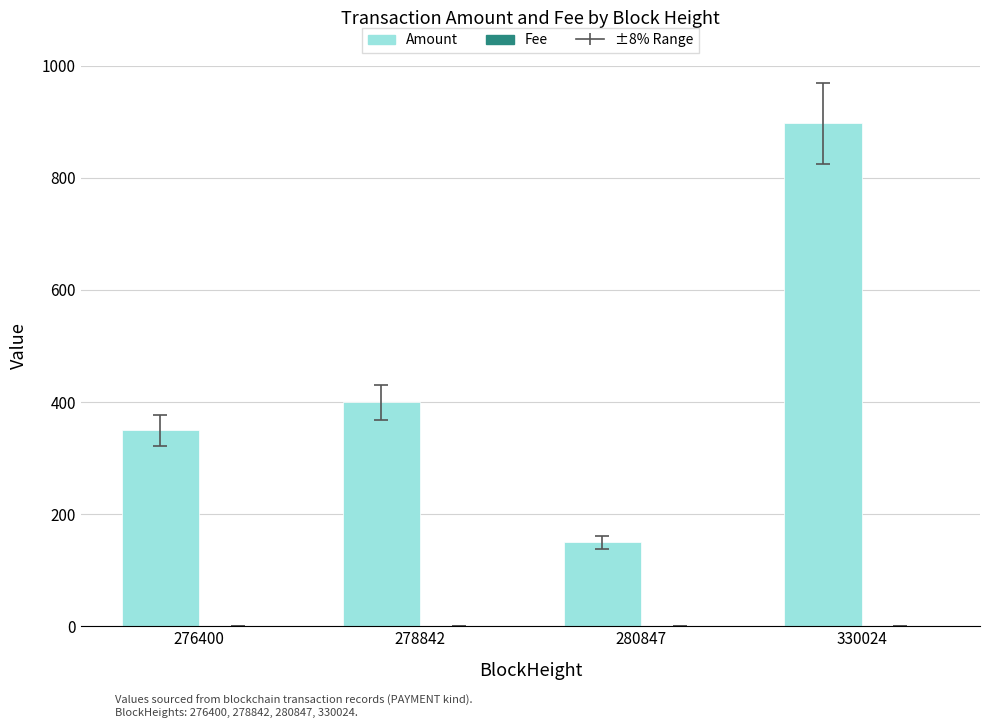

How many distinct data groups are displayed?

2